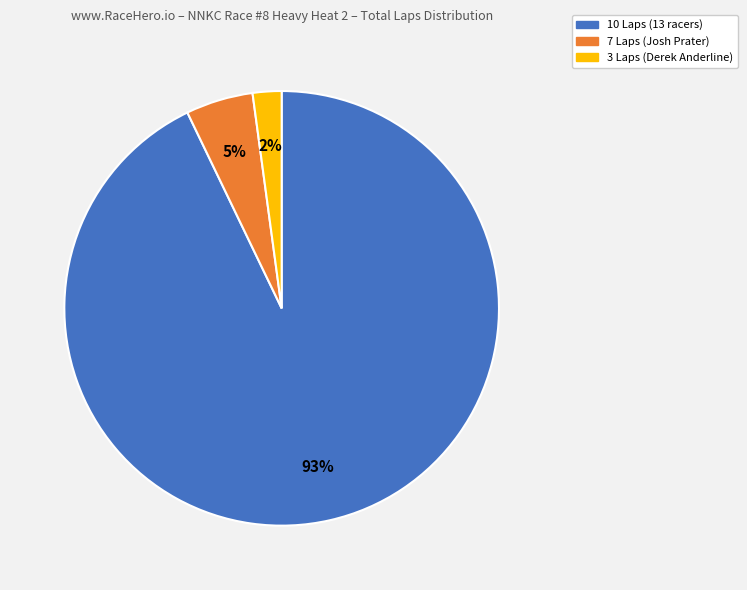

How many slices are in this pie chart?

3